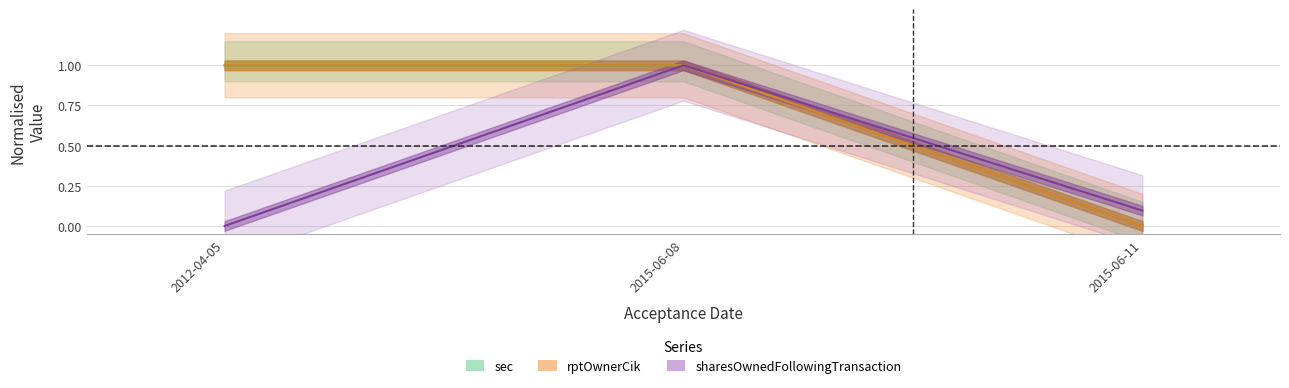

What is the sum of all sec values?

2.0